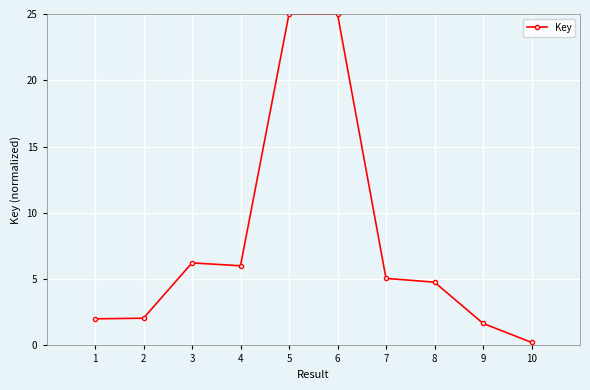

Which has a higher value, 3 or 1?

3